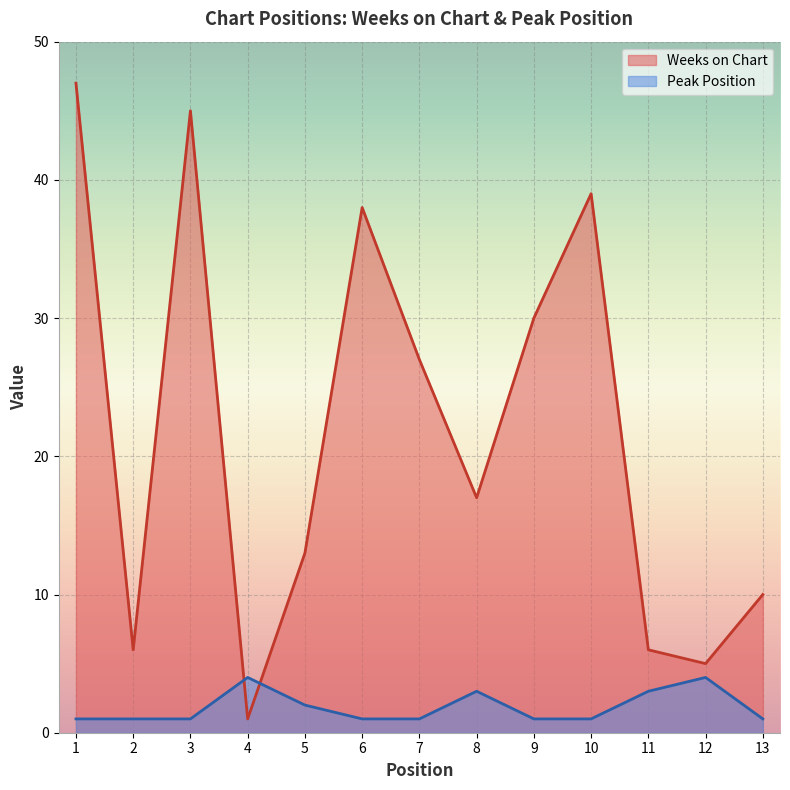

The Weeks on Chart series shows 56 at 6. True or false?

False